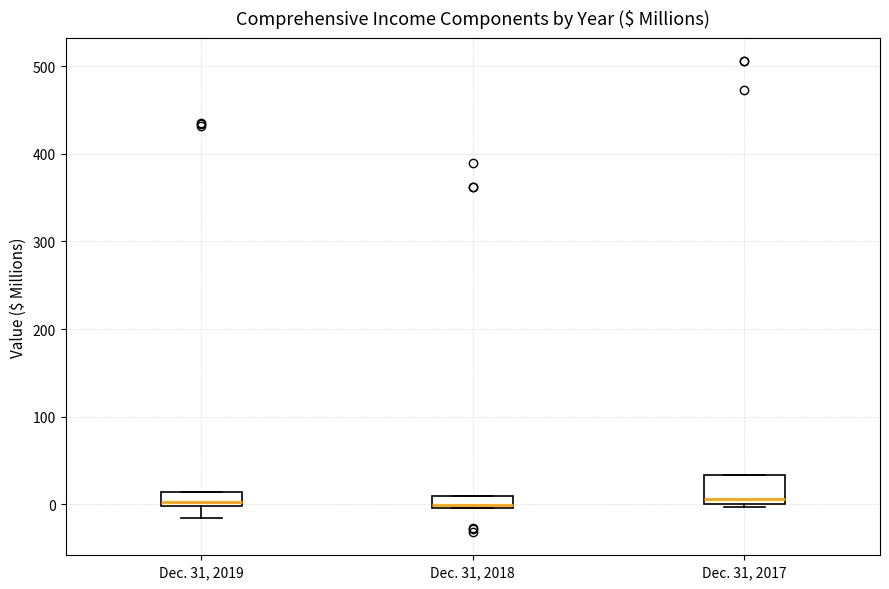

Where is the lower edge of the box for Dec. 31, 2017 on the y-axis? The values are not printed on the chart, so give them approximately, as read against the axis.

0